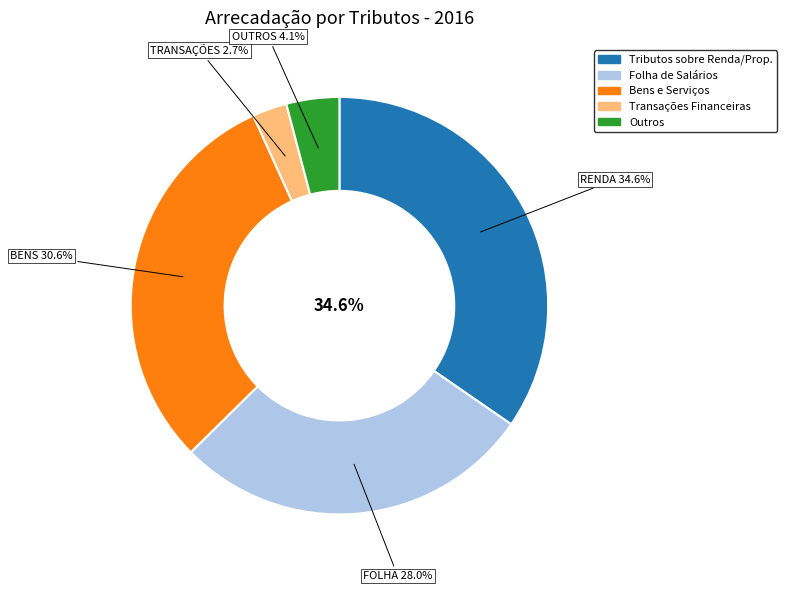

Which slice is the largest?

RENDA E PROPRIEDADE